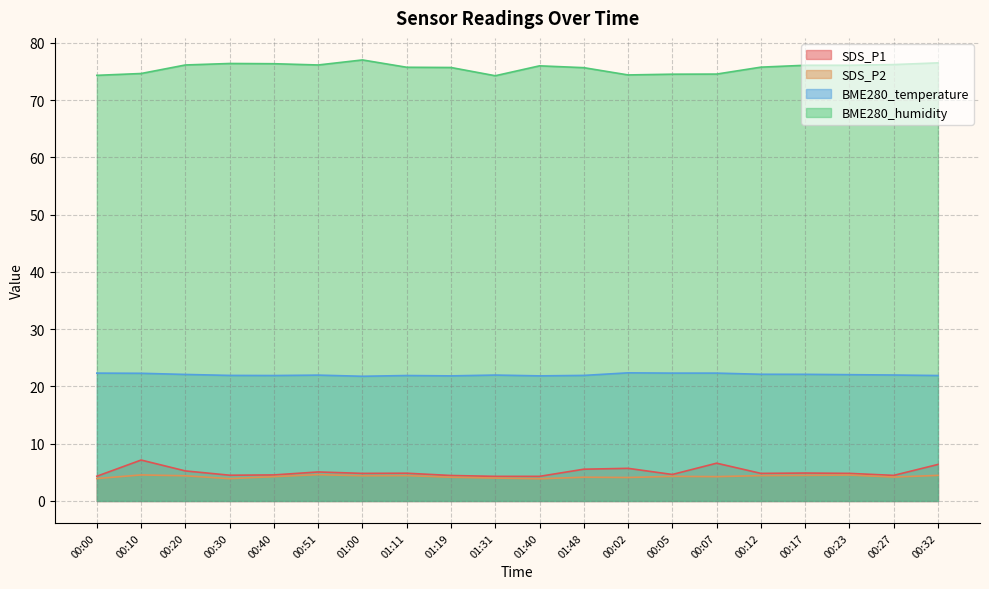

At which label is SDS_P1 closest to 5?

00:51